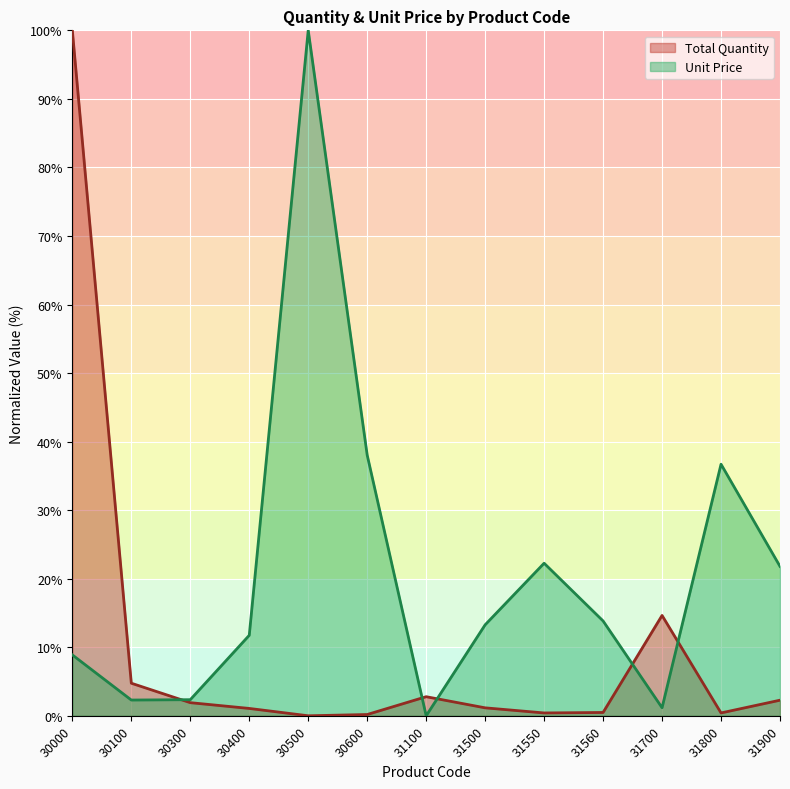

Is the value of Unit Price at 31550 greater than the value of Total Quantity at 31100?

Yes